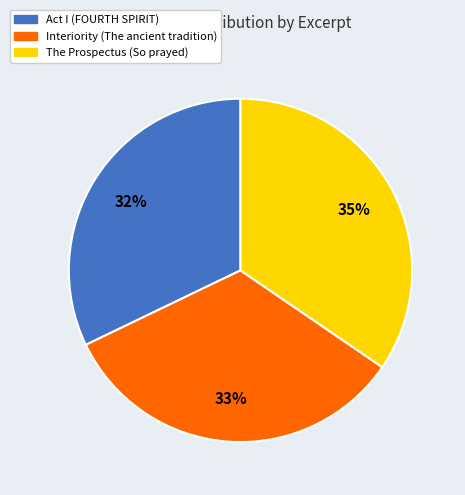

To the nearest percent, what portion does Interiority (The ancient tradition) represent?

33%